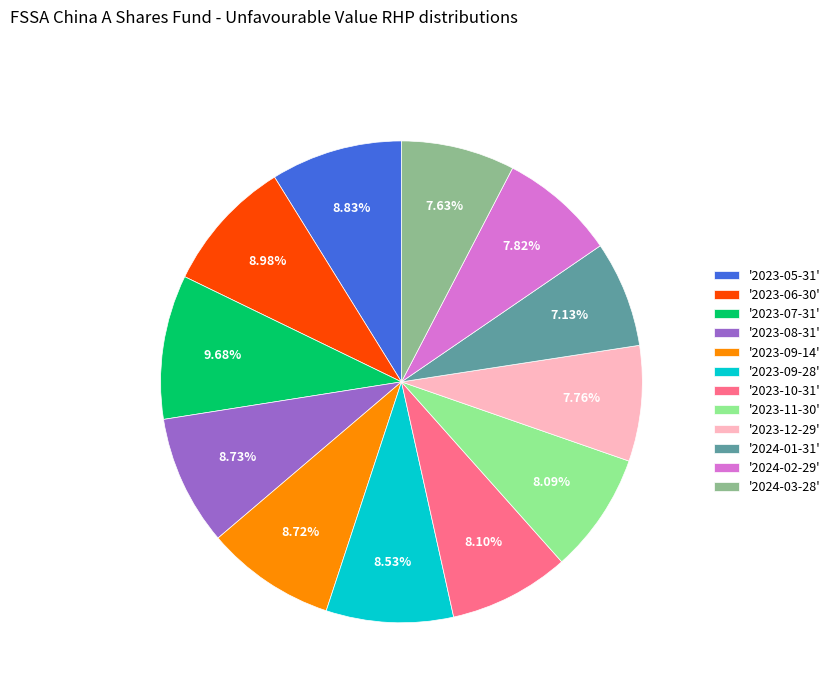

Does '2023-07-31' account for over 50% of the chart?

No